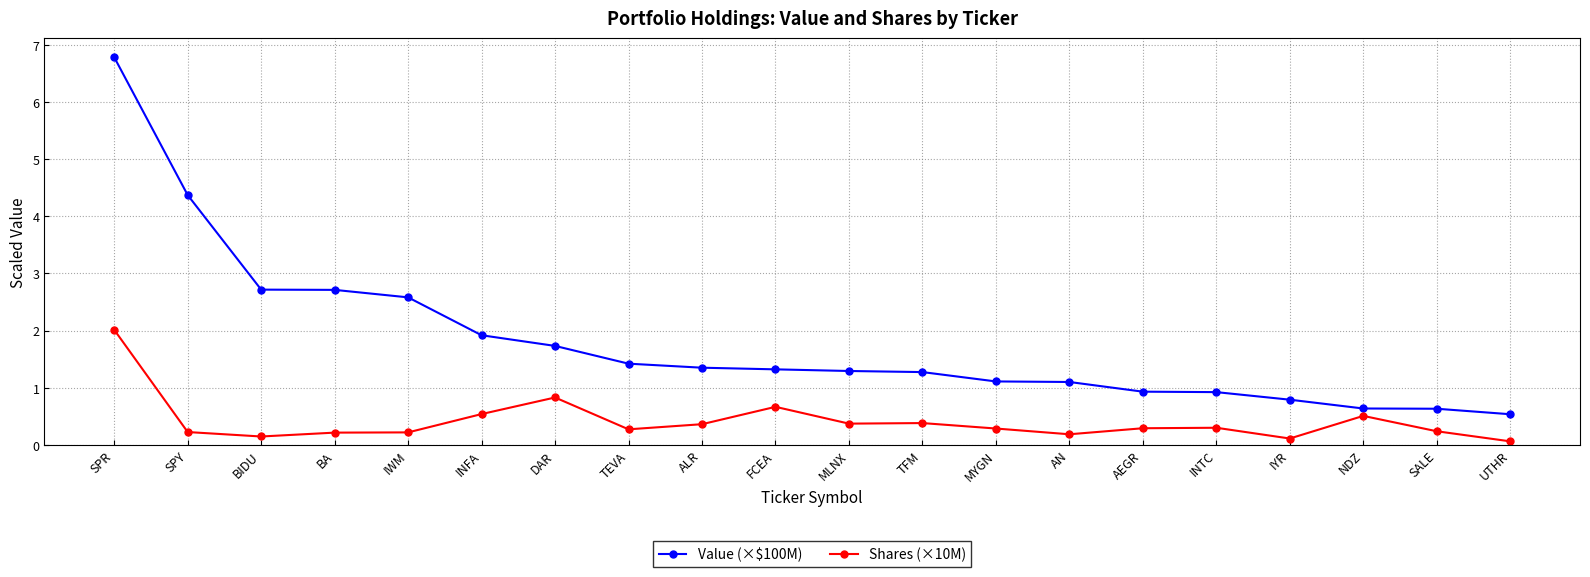

List the series in order of their peak value, highest first.

Value (×$100M), Shares (×10M)